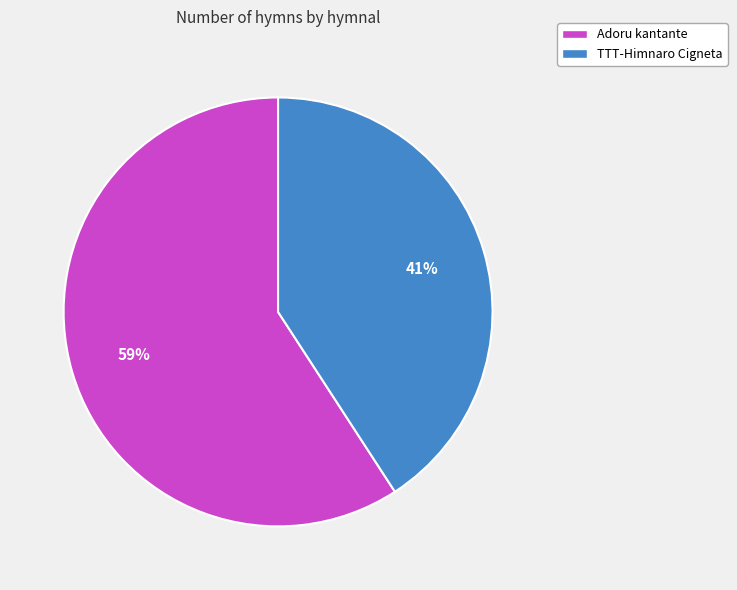

To the nearest percent, what portion does TTT-Himnaro Cigneta represent?

41%